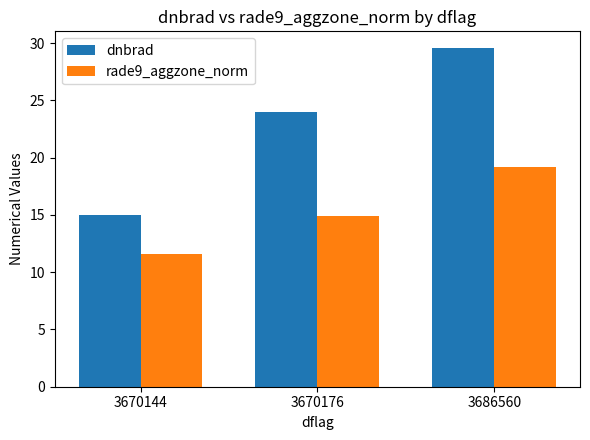

Which series has the largest range (max minus min)?

dnbrad